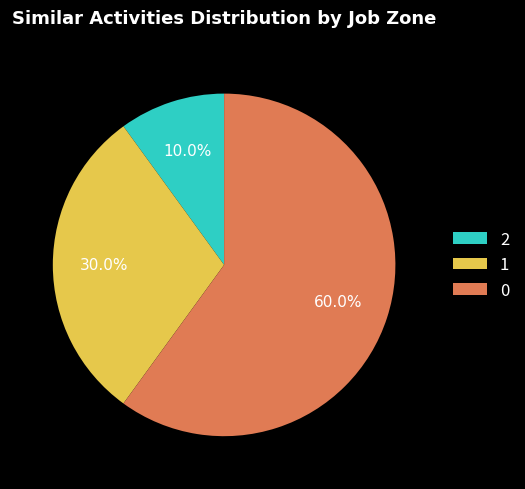

How many segments does this pie chart have?

3